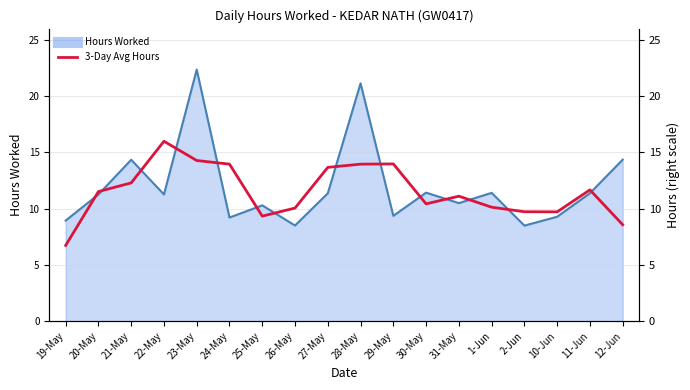

The value at 27-May is 23.2. True or false?

False